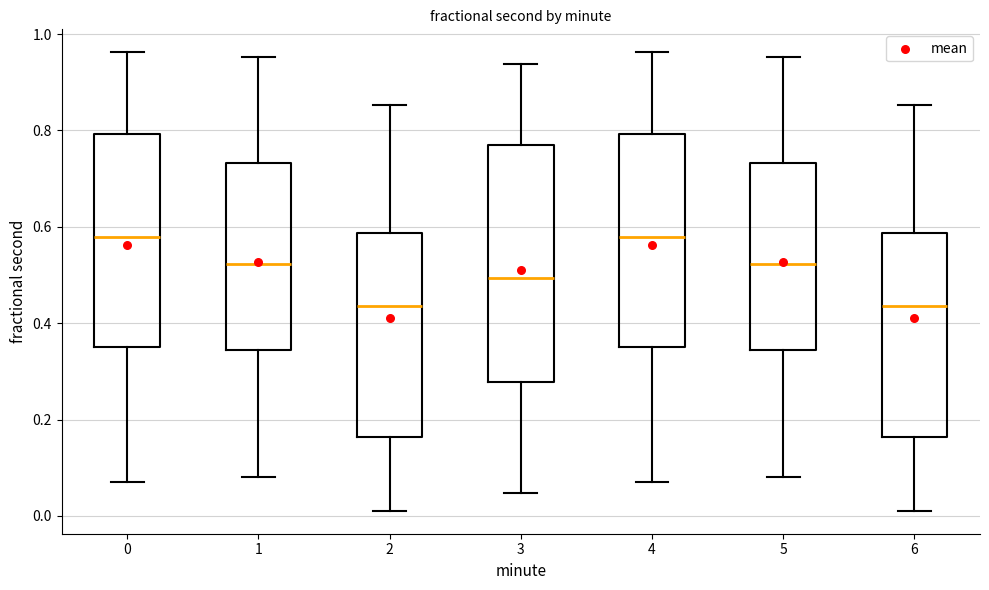

Where is the lower edge of the box at x = 1 on the y-axis? The values are not printed on the chart, so give them approximately, as read against the axis.

0.34